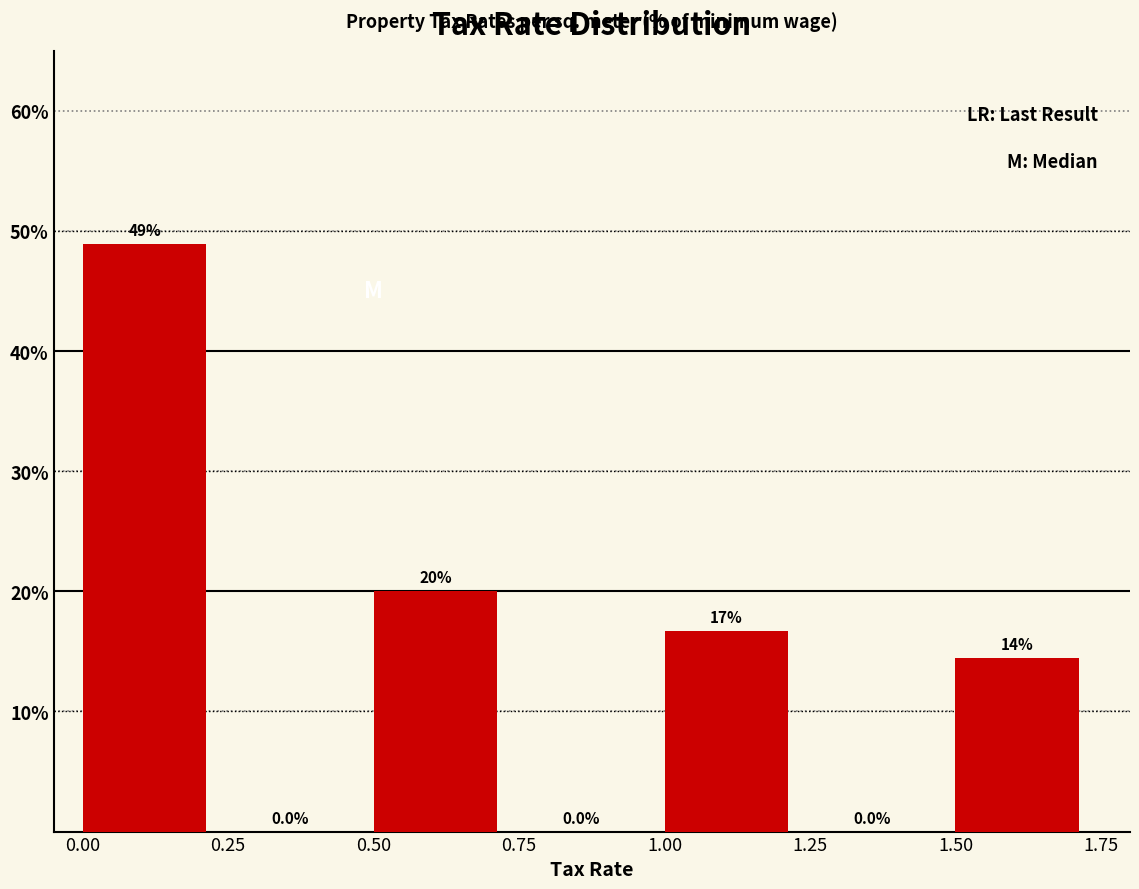

Over which range of the x-axis is the bar tallest?

0.00 to 0.25